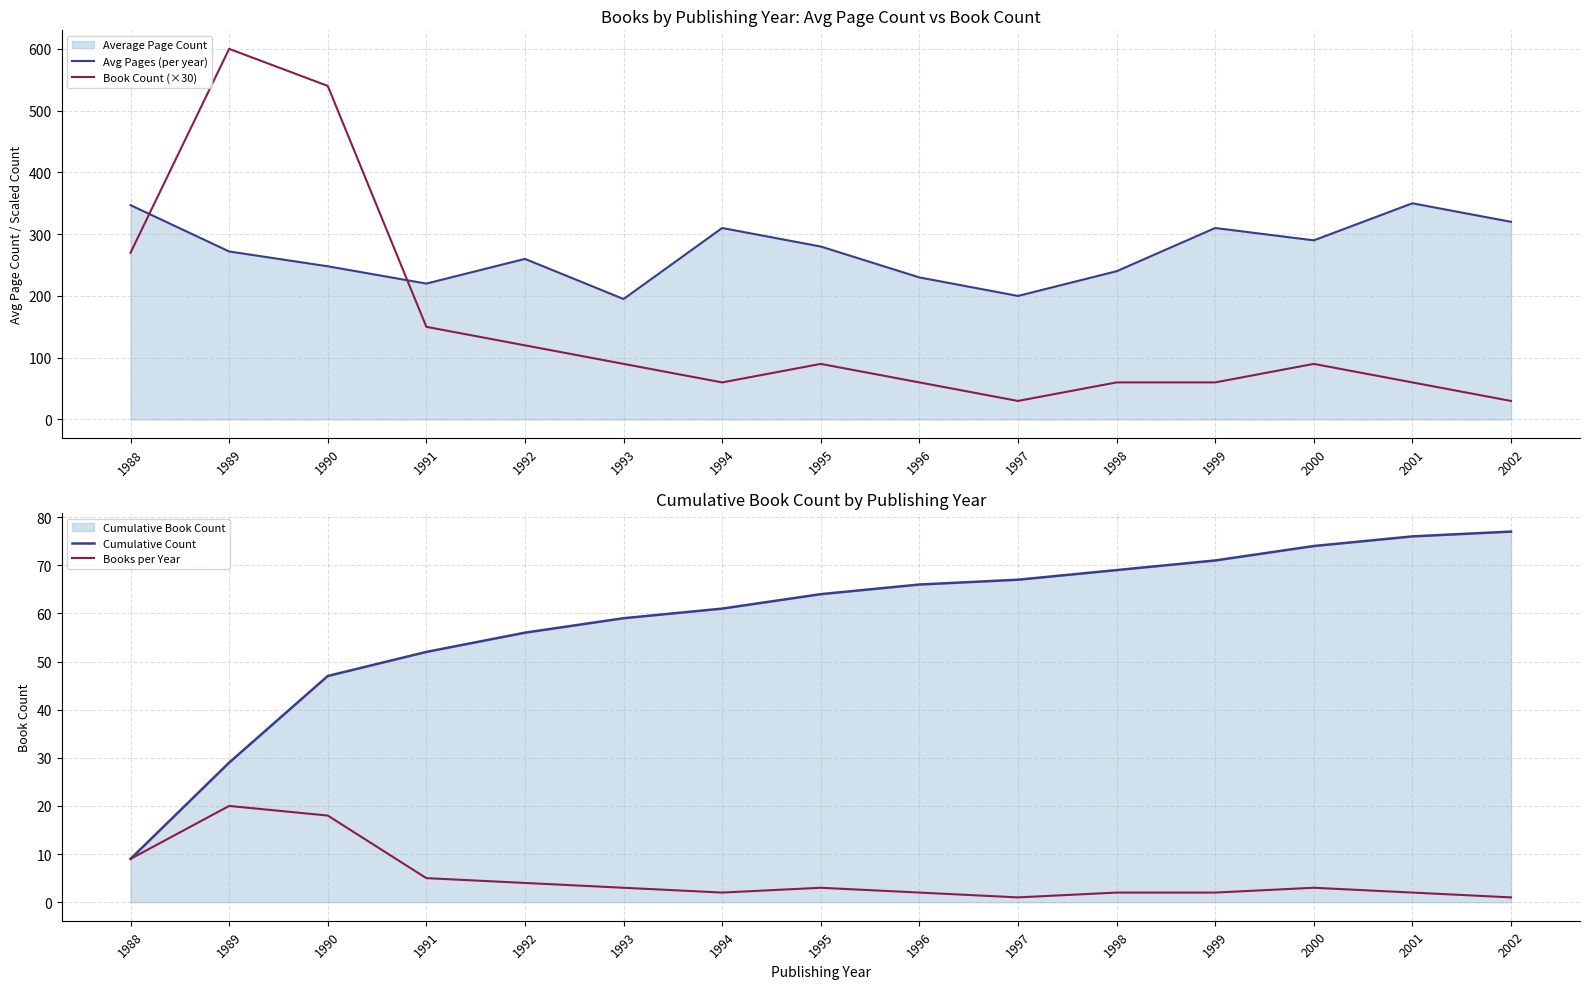

Reading left to right, what are all the values shown in this chart?

Avg Pages (per year): 347	272	248	220	260	195	310	280	230	200	240	310	290	350	320
Book Count (×30): 270	600	540	150	120	90	60	90	60	30	60	60	90	60	30
Cumulative Count: 9	29	47	52	56	59	61	64	66	67	69	71	74	76	77
Books per Year: 9	20	18	5	4	3	2	3	2	1	2	2	3	2	1